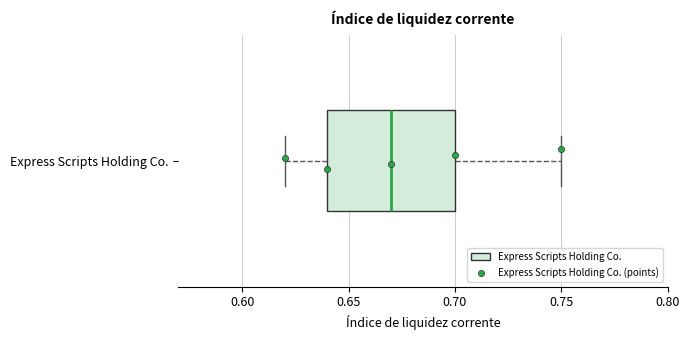

Read this box plot against the x-axis: the position of the median line, the range covered by the box, and the ends of both whiskers. The values are not printed on the chart, so give them approximately, as read against the axis.

median 0.67, box 0.64 to 0.70, whiskers 0.62 to 0.75